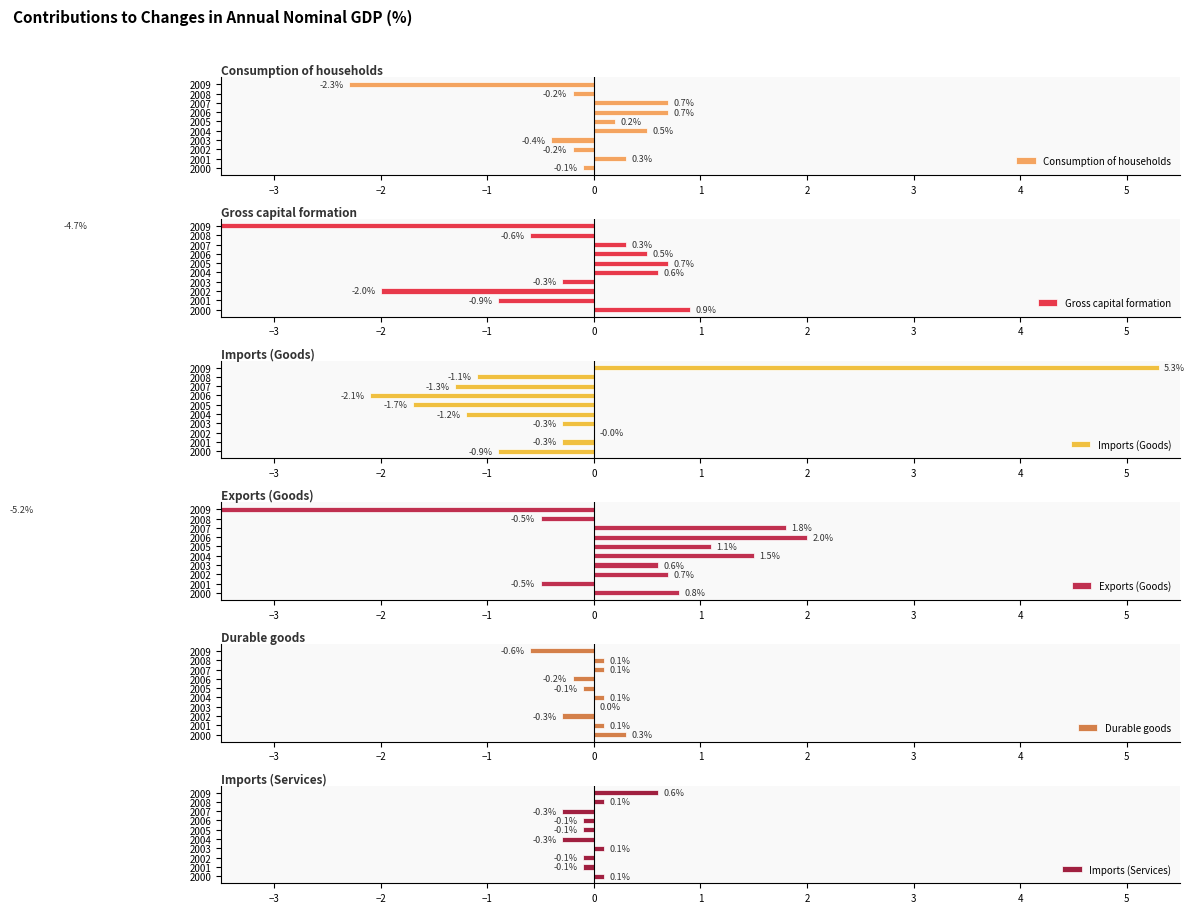

What is the sum of all Gross capital formation values?

-5.5